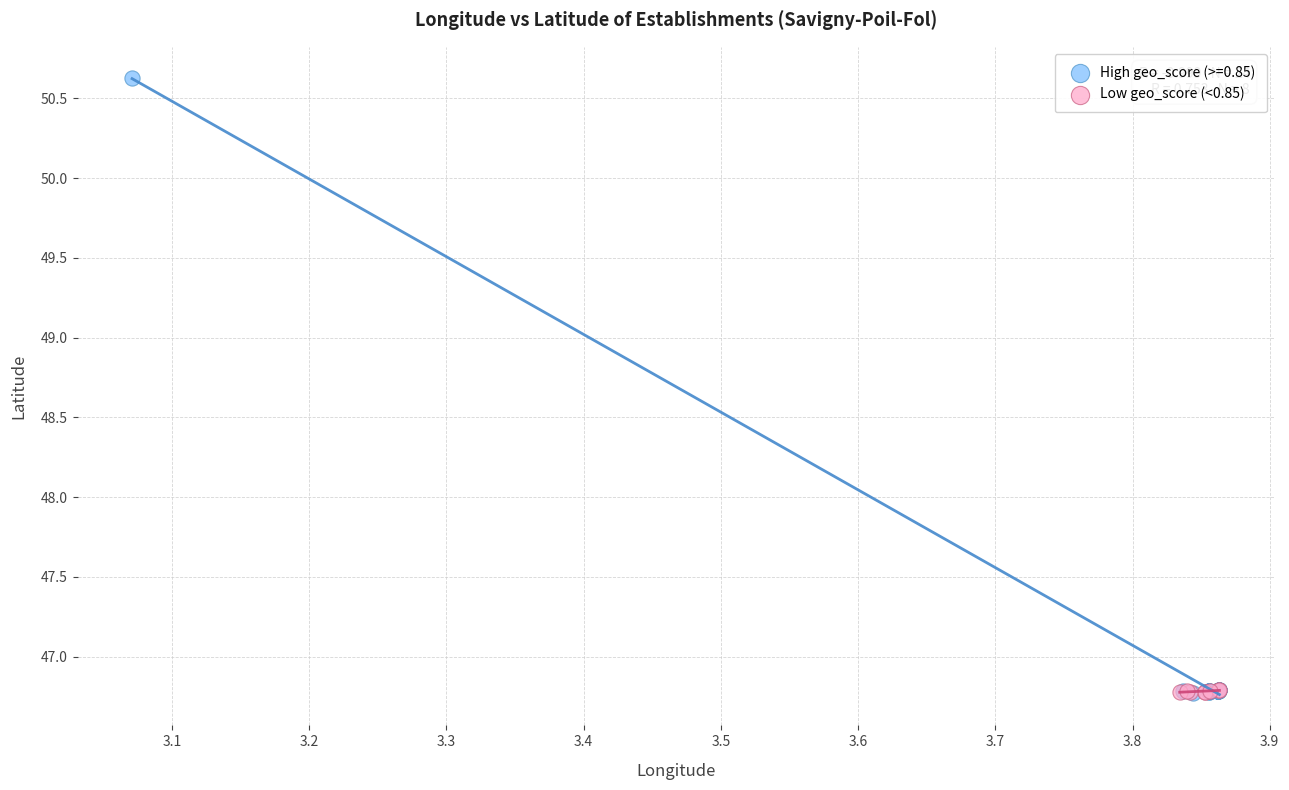

Which series contains the highest Y value?

High geo_score (>=0.85)